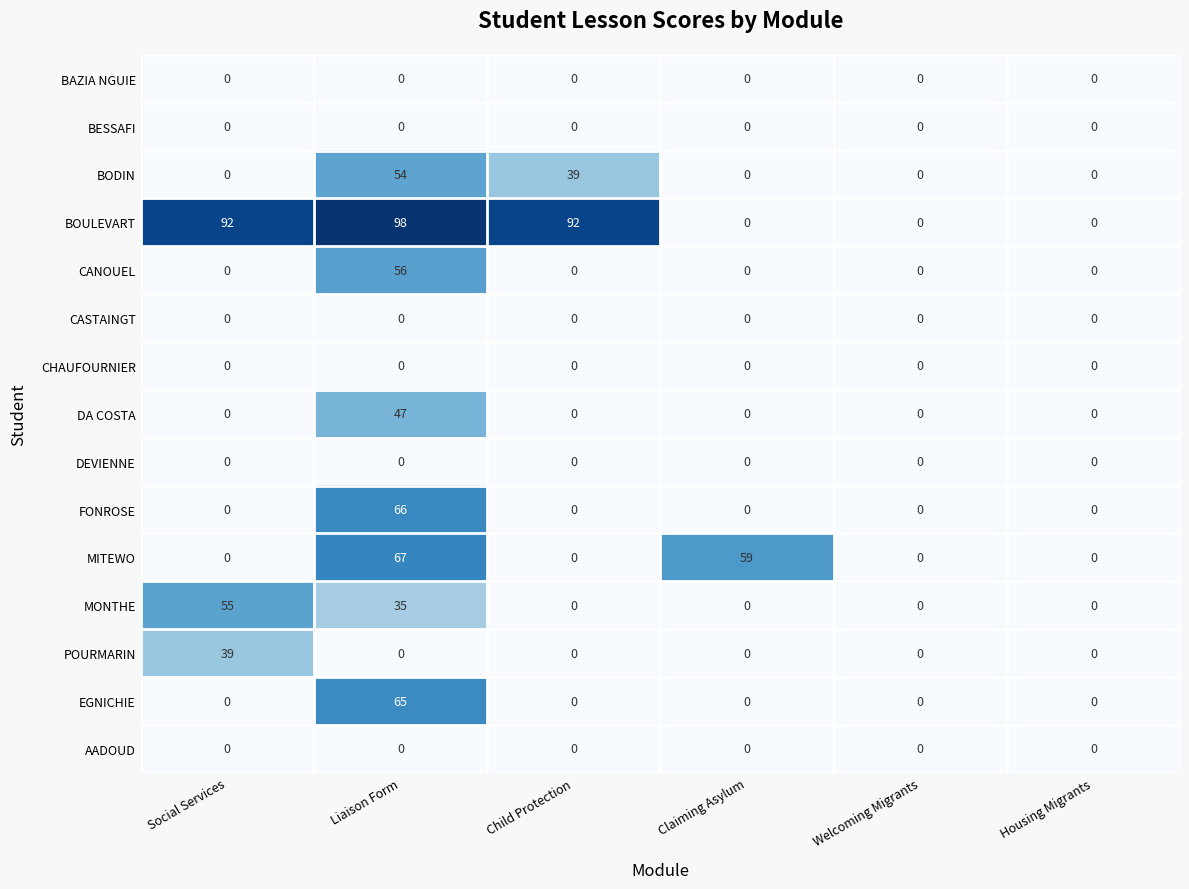

What is the difference between the FONROSE values at Claiming Asylum and Liaison Form?

66